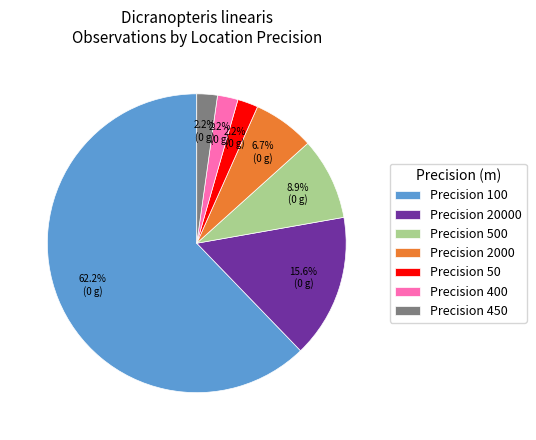

Is there any slice that represents more than half of the pie?

Yes